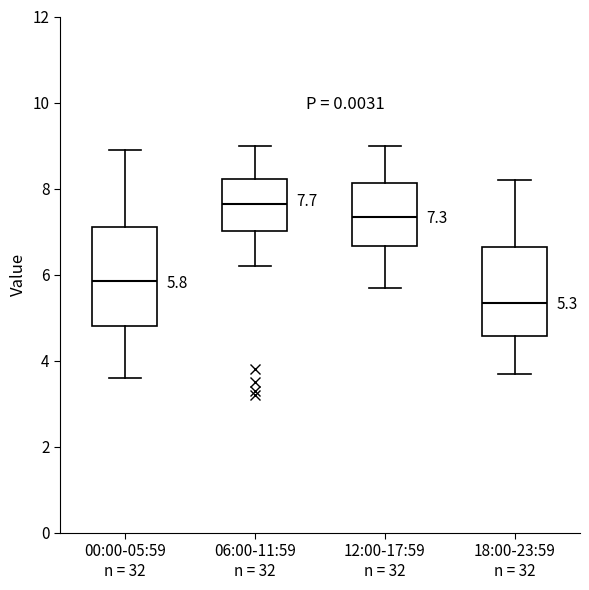

Which box has the lowest median line?

18:00-23:59 n = 32